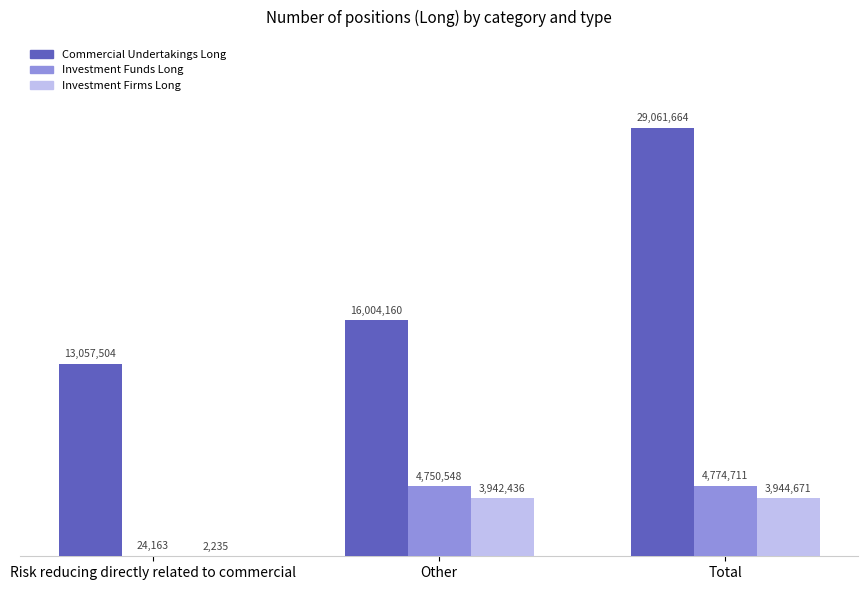

Reading right to left, extract all data points from this chart.

Commercial Undertakings Long: 29061664	16004160	13057504
Investment Funds Long: 4774711	4750548	24163
Investment Firms Long: 3944671	3942436	2235